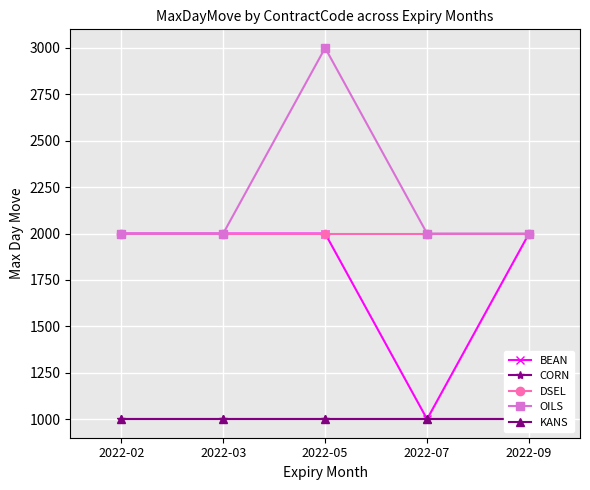

True or false: DSEL and CORN cross at least once.

False